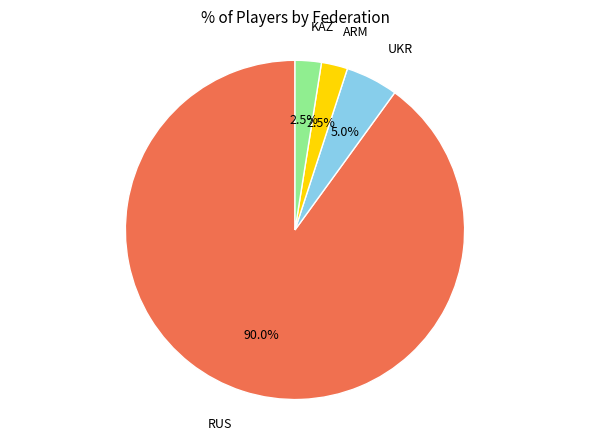

Which slice is the largest?

RUS